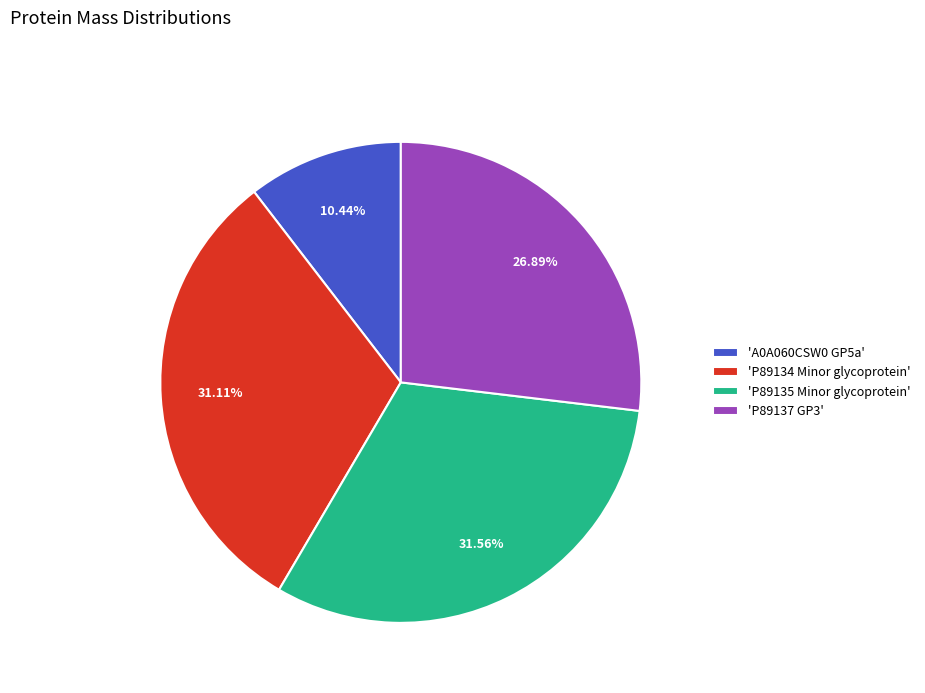

Is there any slice that represents more than half of the pie?

No